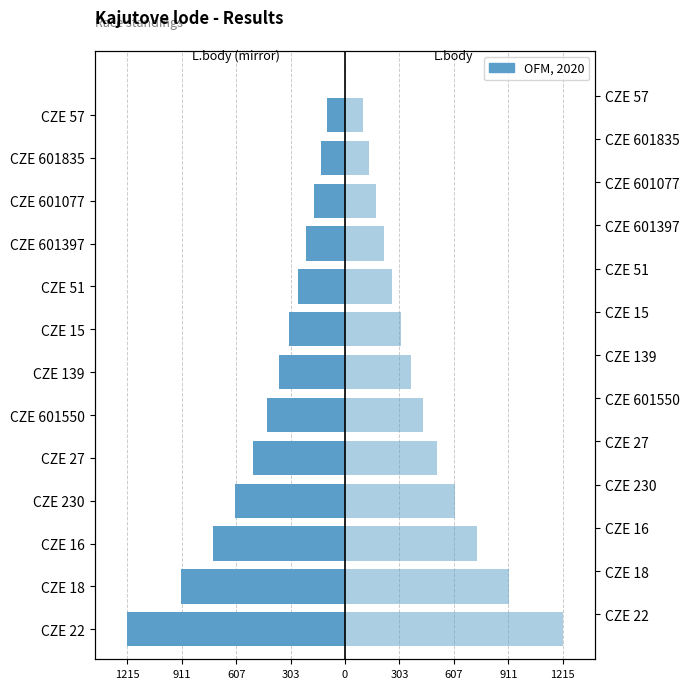

Which series has the largest range (max minus min)?

L.body (left)